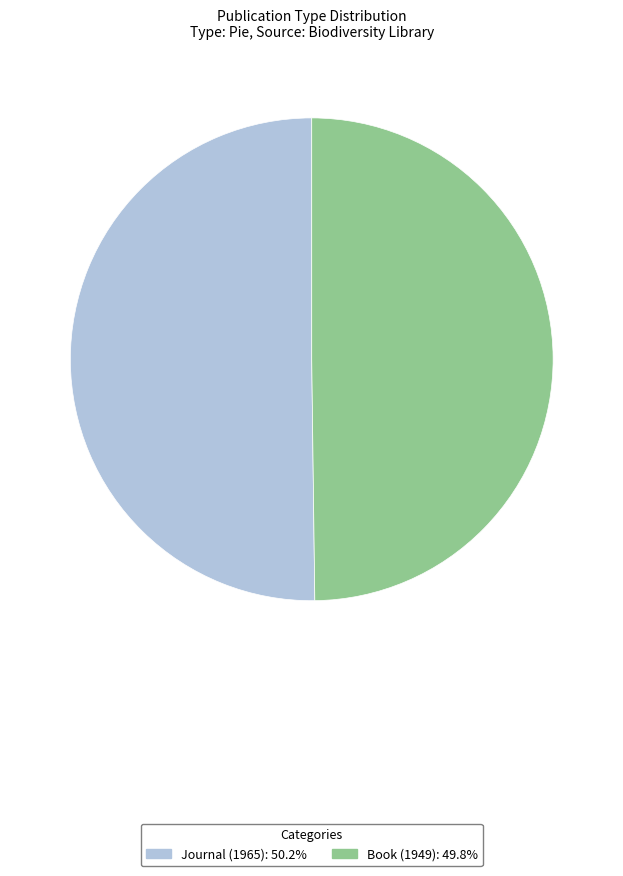

What is the ratio of the value at Journal (1965) to the value at Book (1949)?

1.0